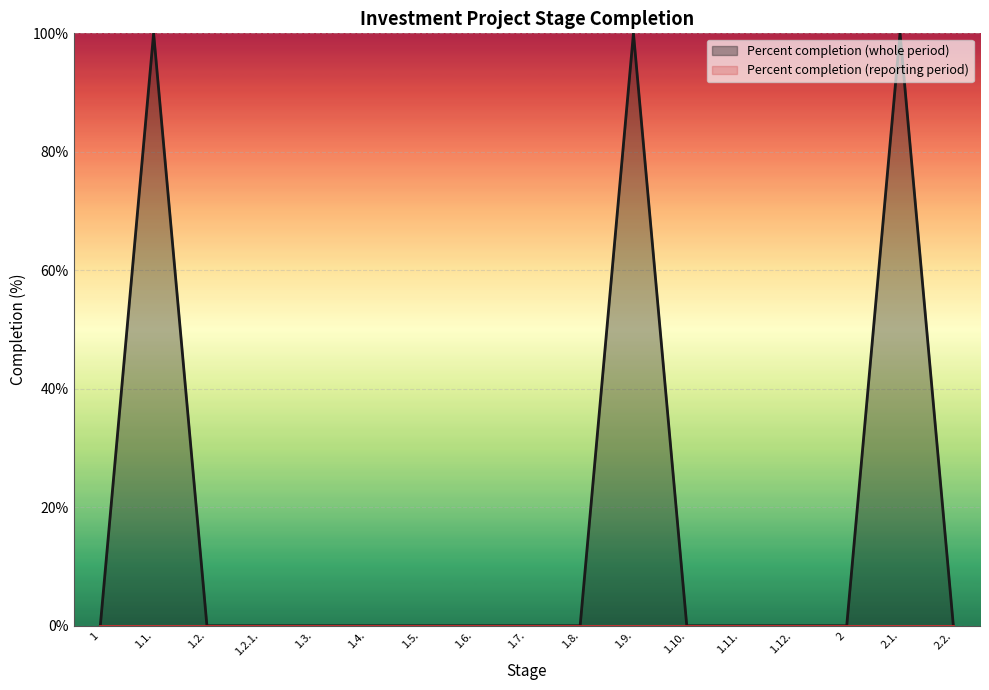

Rank the categories by value from lowest to highest.

1, 1.2., 1.2.1., 1.3., 1.4., 1.5., 1.6., 1.7., 1.8., 1.10., 1.11., 1.12., 2, 2.2., 1.1., 1.9., 2.1.